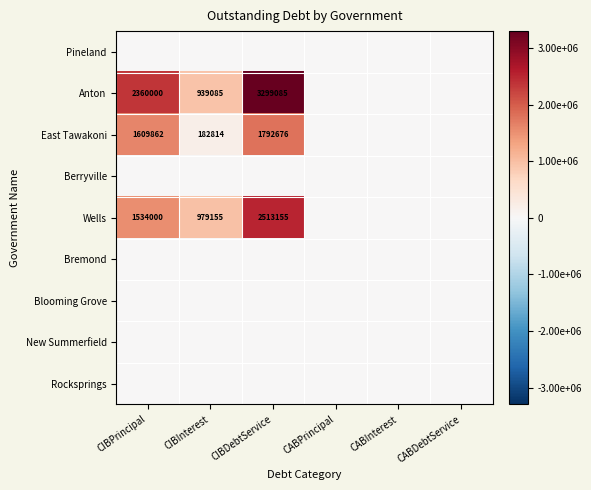

True or false: Blooming Grove has a value of 0.0 at CABInterest.

True